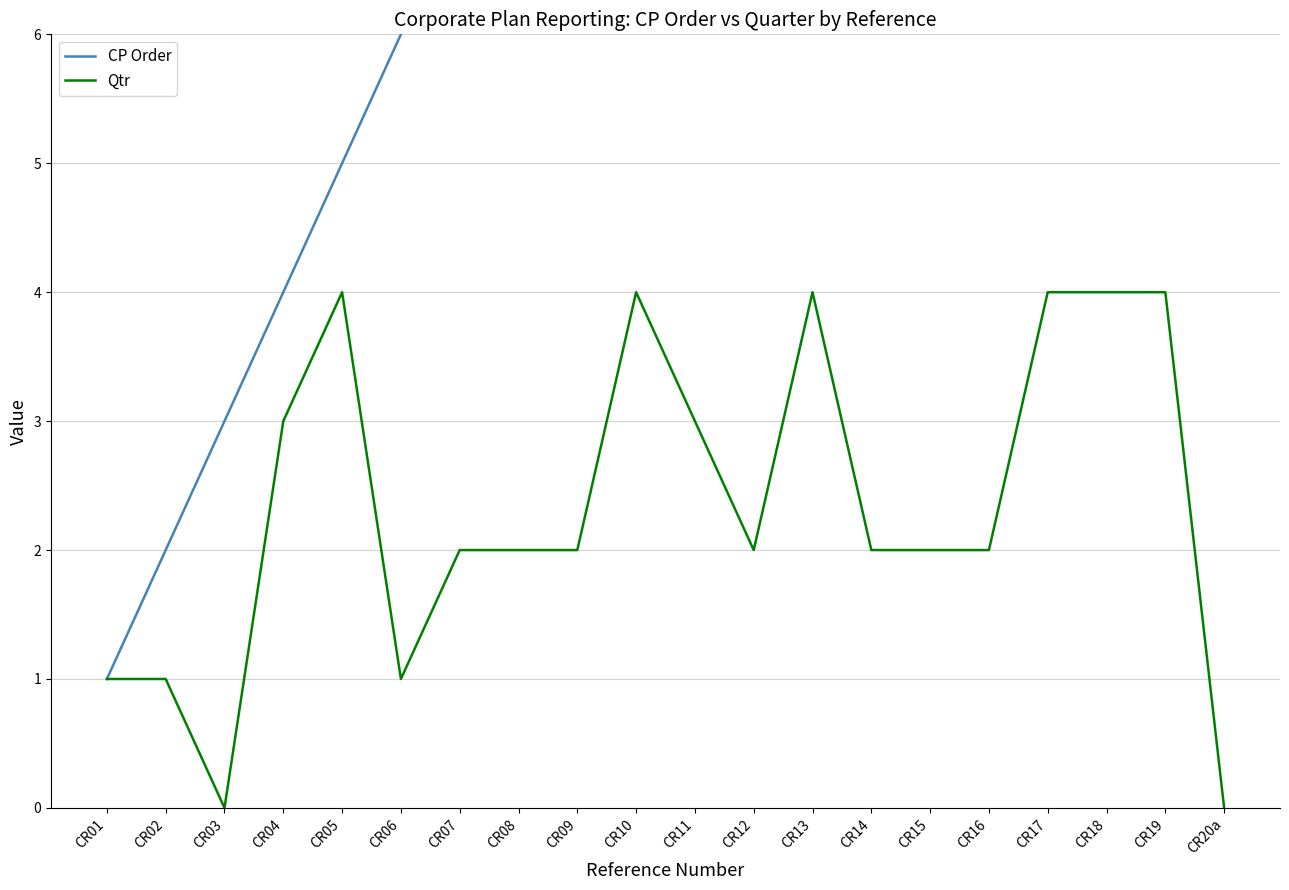

List the series in order of their overall mean, lowest first.

Qtr, CP Order